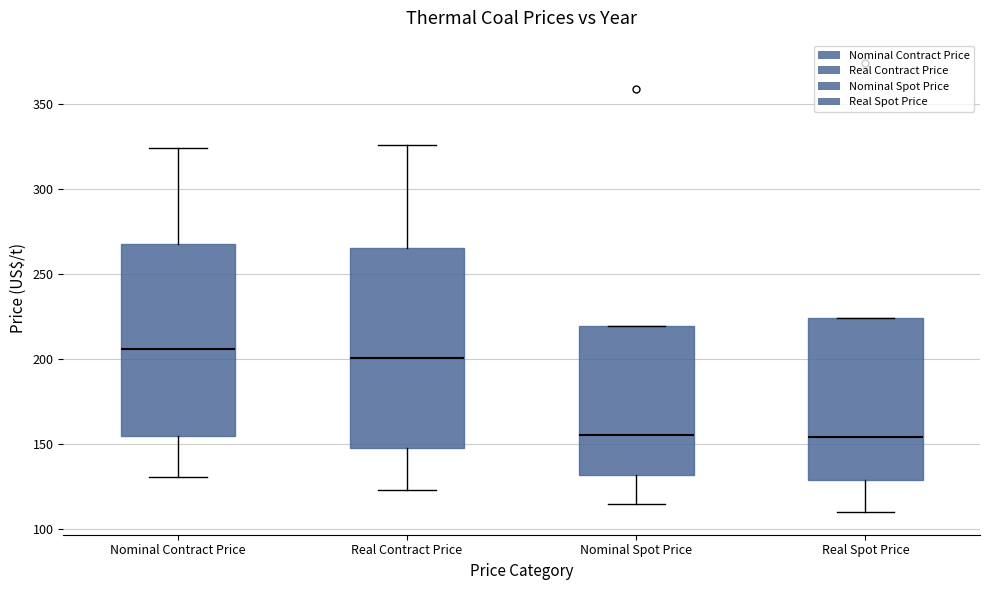

Where does the upper whisker of the box for Nominal Contract Price end on the y-axis? The values are not printed on the chart, so give them approximately, as read against the axis.

325